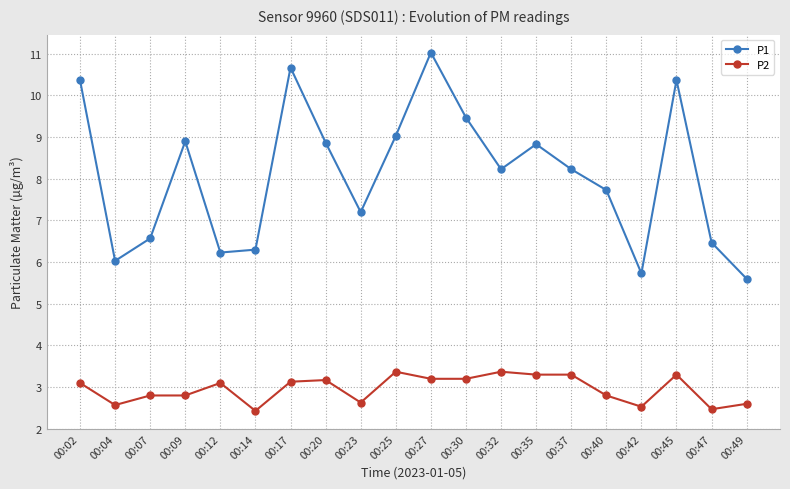

True or false: P2 and P1 cross at least once.

False